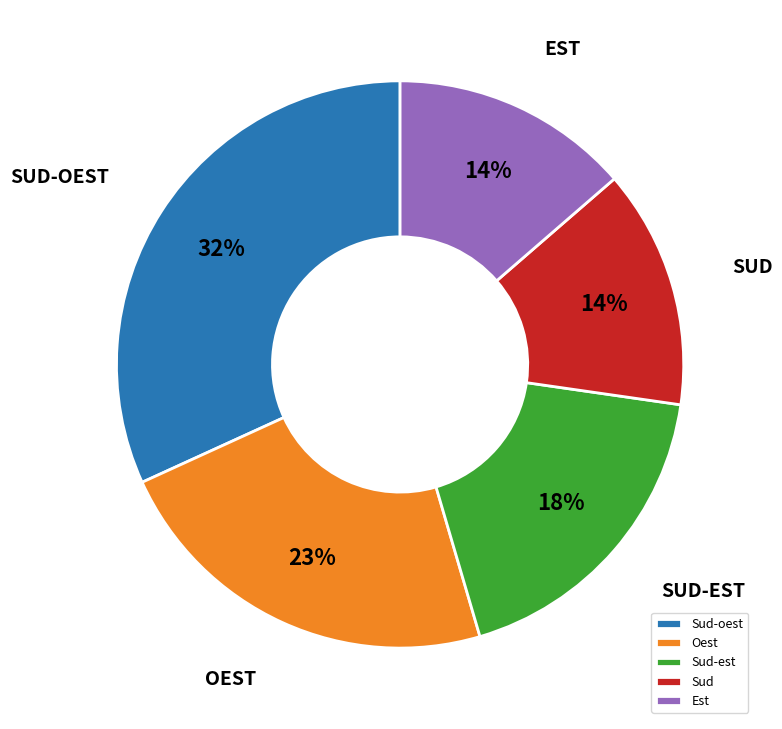

Combined, do Oest and Sud-oest account for over 50%?

Yes